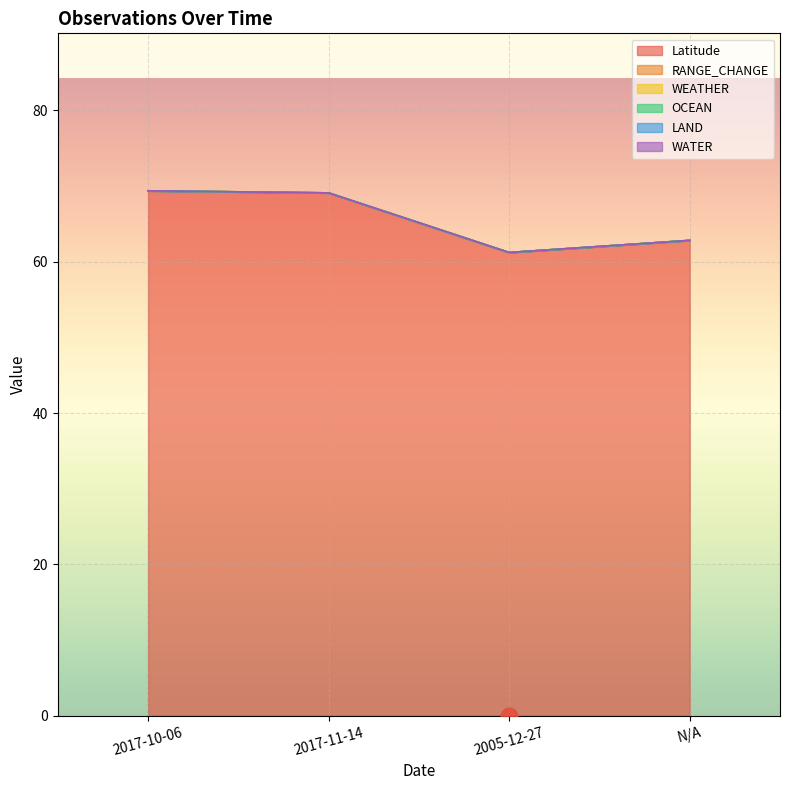

Is the value of RANGE_CHANGE at 2005-12-27 greater than the value of Latitude at 2017-10-06?

No